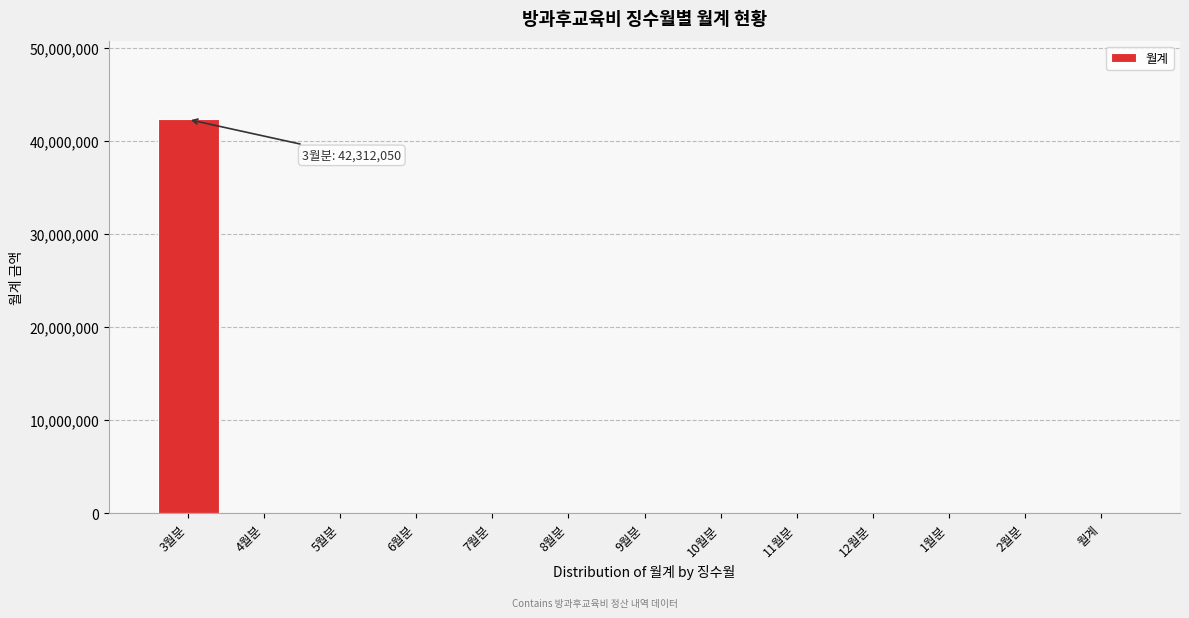

Reading left to right, transcribe all the data shown in this chart.

3월분=42312050	4월분=0	5월분=0	6월분=0	7월분=0	8월분=0	9월분=0	10월분=0	11월분=0	12월분=0	1월분=0	2월분=0	월계=0